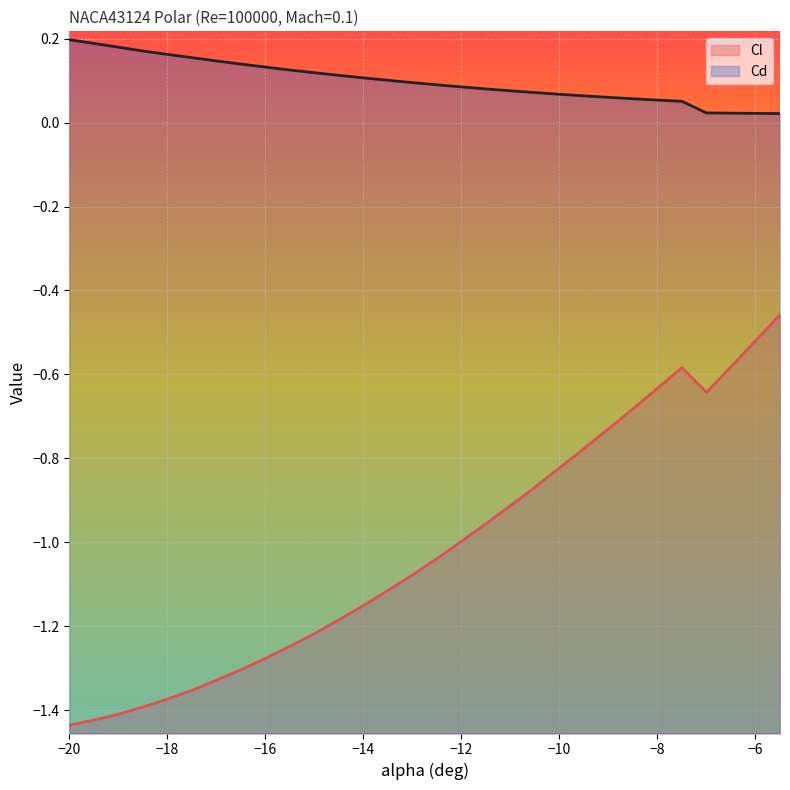

Reading left to right, extract all data points from this chart.

Cl: -20.0=-1.4	-19.5=-1.4	-19.0=-1.4	-18.5=-1.4	-18.0=-1.4	-17.5=-1.4	-17.0=-1.3	-16.5=-1.3	-16.0=-1.3	-15.5=-1.2	-15.0=-1.2	-14.5=-1.2	-14.0=-1.2	-13.5=-1.1	-13.0=-1.1	-12.5=-1.0	-12.0=-1.0	-11.5=-1.0	-11.0=-0.9	-10.5=-0.9	-10.0=-0.8	-9.5=-0.8	-9.0=-0.7	-8.5=-0.7	-8.0=-0.6	-7.5=-0.6	-7.0=-0.6	-6.5=-0.6	-6.0=-0.5	-5.5=-0.5
Cd: -20.0=0.2	-19.5=0.2	-19.0=0.2	-18.5=0.2	-18.0=0.2	-17.5=0.2	-17.0=0.1	-16.5=0.1	-16.0=0.1	-15.5=0.1	-15.0=0.1	-14.5=0.1	-14.0=0.1	-13.5=0.1	-13.0=0.1	-12.5=0.1	-12.0=0.1	-11.5=0.1	-11.0=0.1	-10.5=0.1	-10.0=0.1	-9.5=0.1	-9.0=0.1	-8.5=0.1	-8.0=0.1	-7.5=0.1	-7.0=0.0	-6.5=0.0	-6.0=0.0	-5.5=0.0